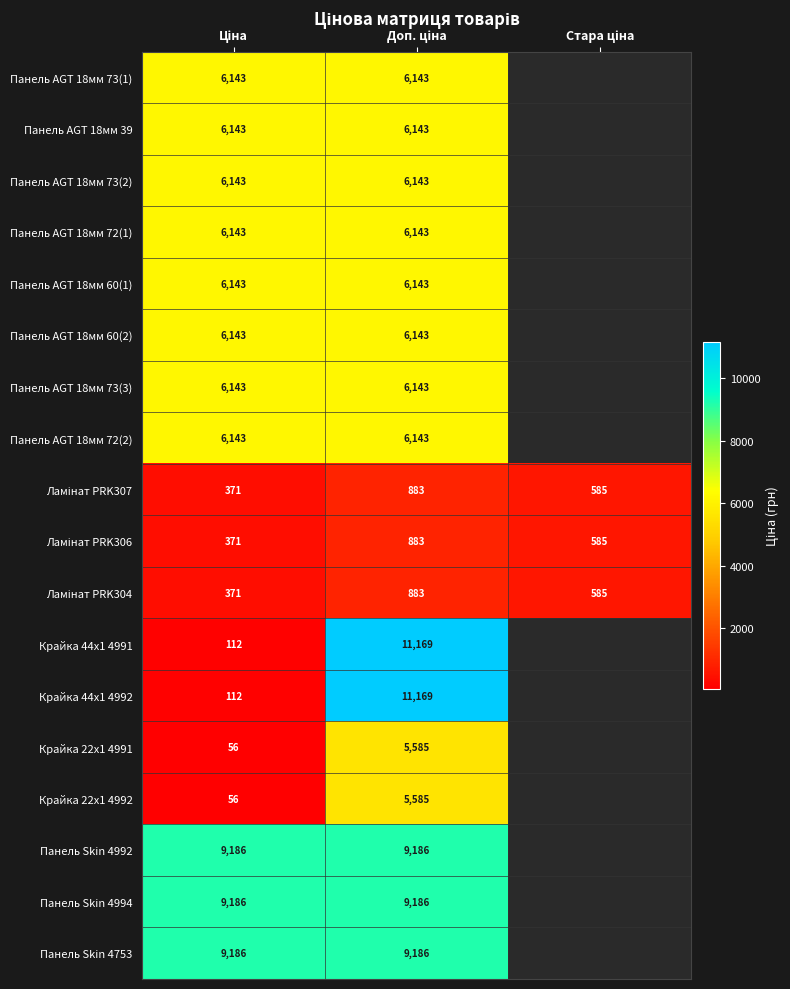

At how many categories does at least one series exceed 3877?

2